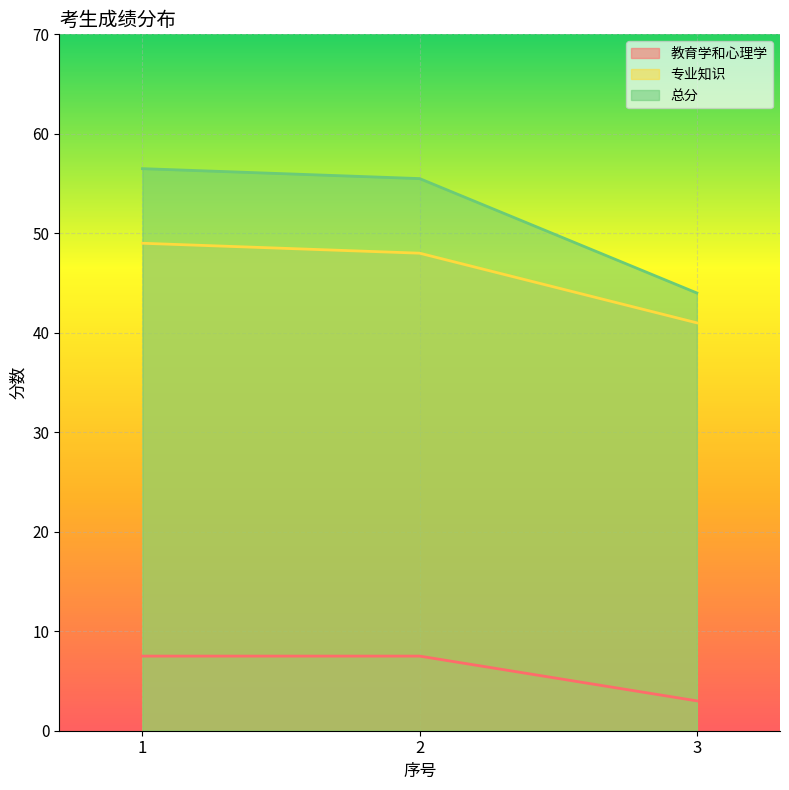

How many series are shown in this chart?

3